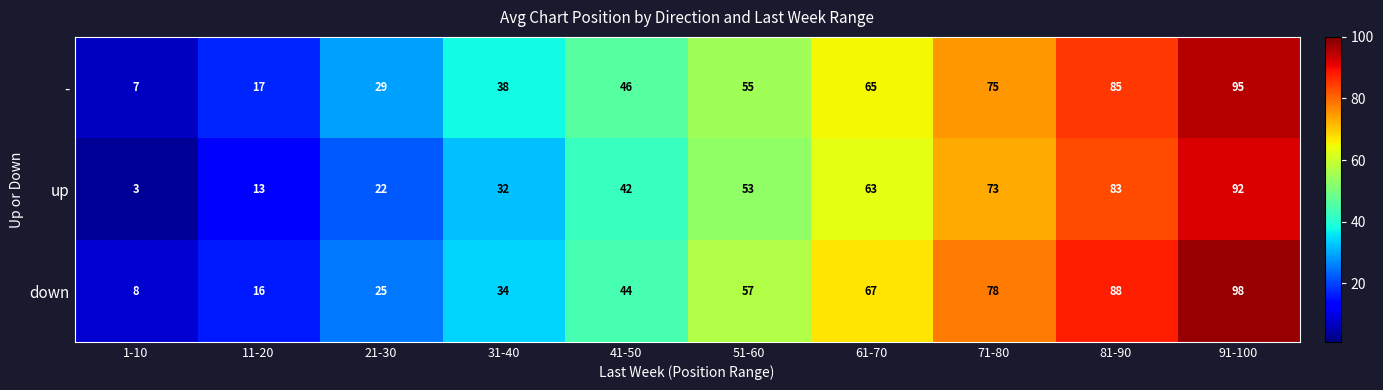

What is the greatest value displayed?

98